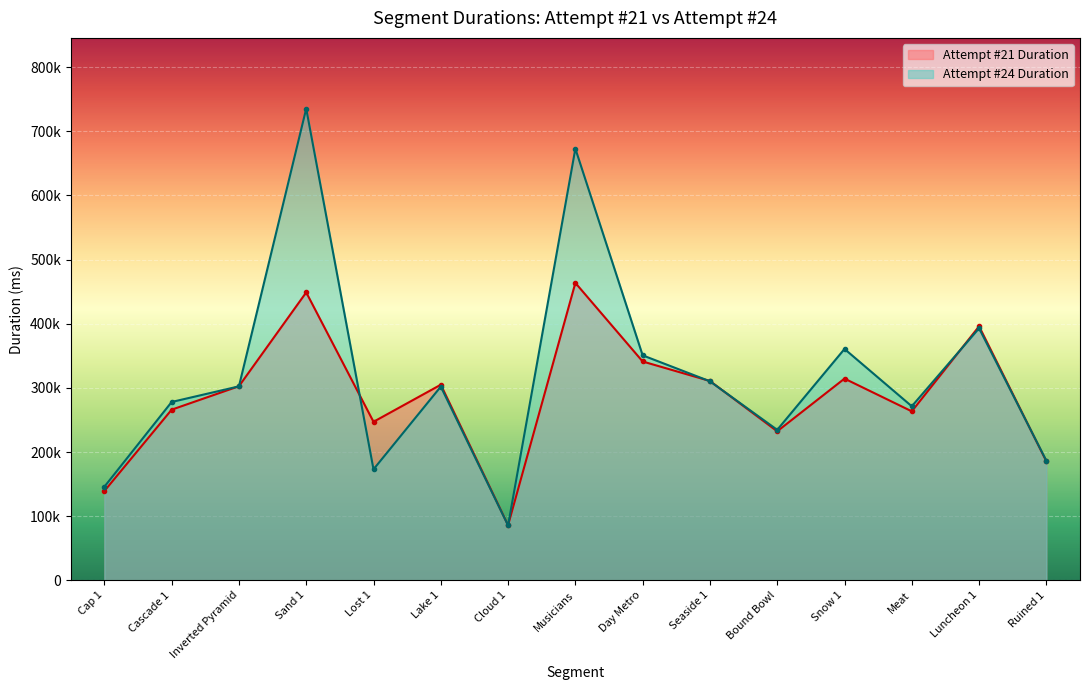

At which category does Attempt #24 Duration reach its first local peak?

Sand 1